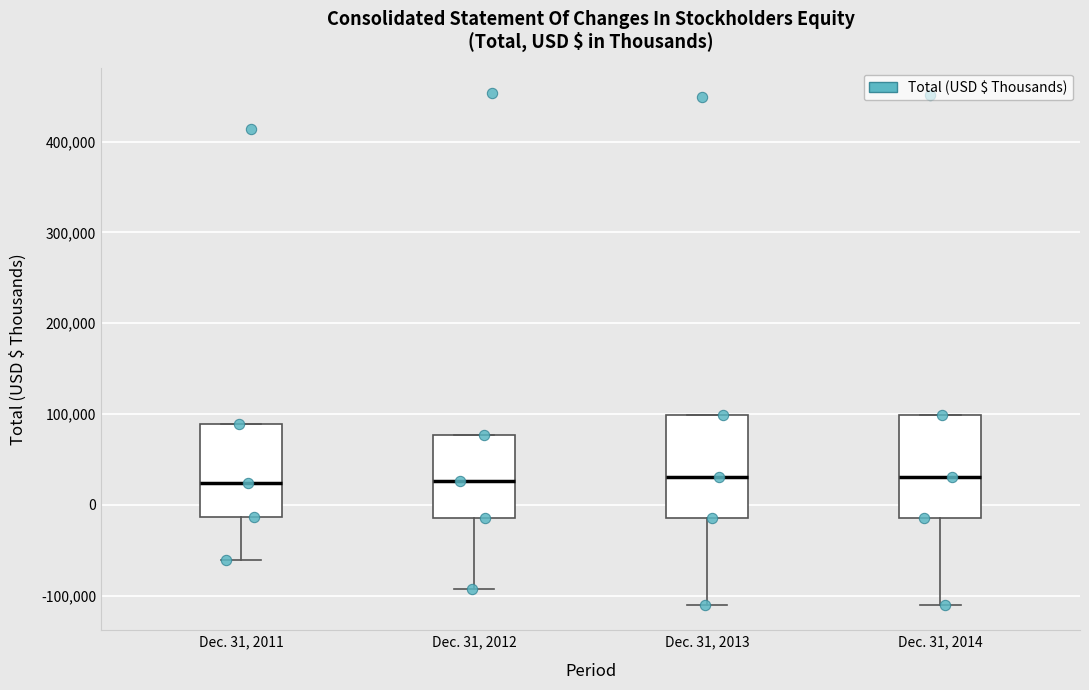

Where does the lower whisker of the box for Dec. 31, 2011 end on the y-axis? The values are not printed on the chart, so give them approximately, as read against the axis.

-60000